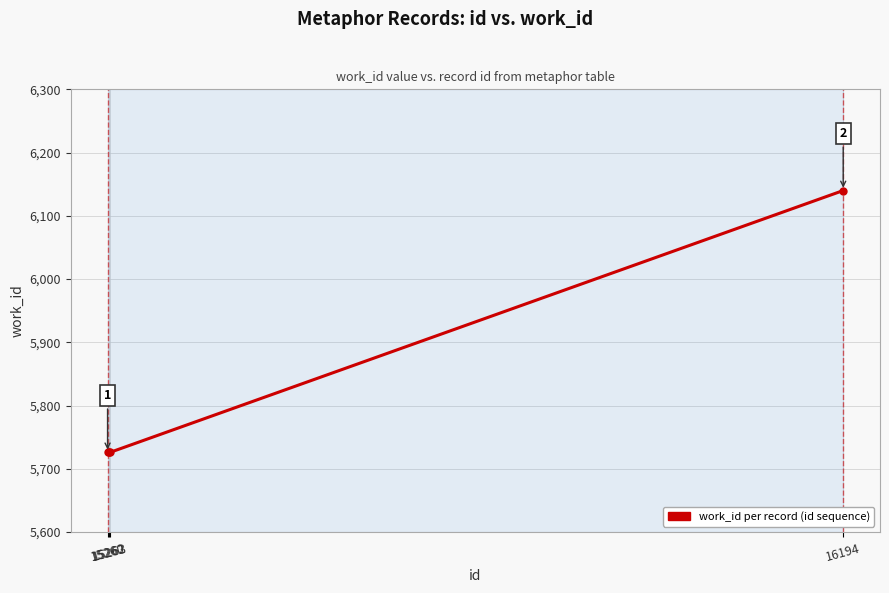

Read the value at 15263, to the nearest 10.

5730